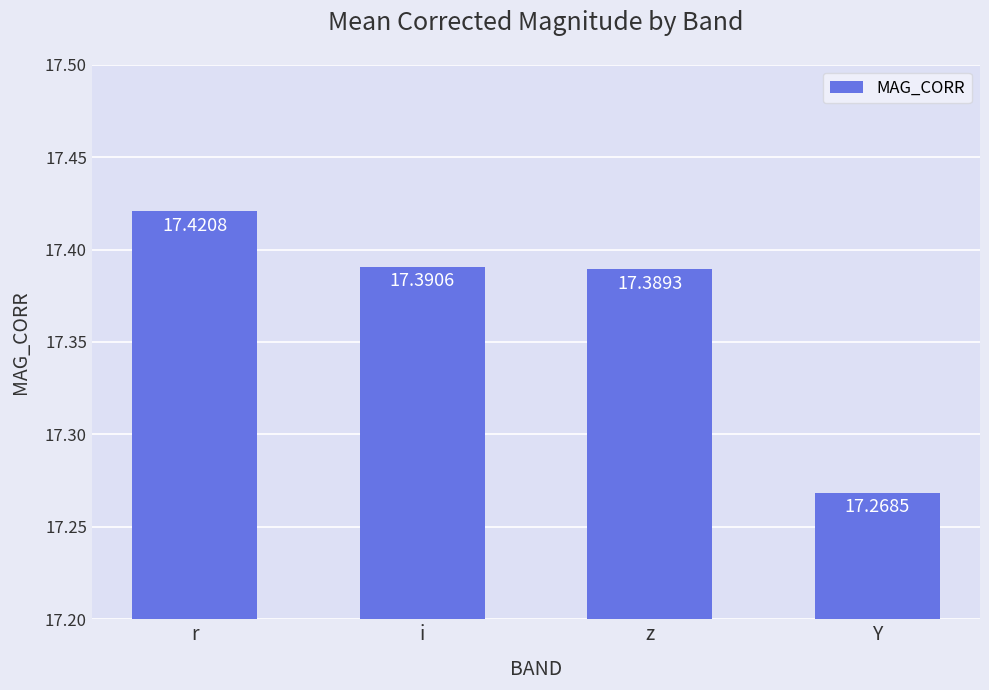

Which label corresponds to the largest value in the chart?

r